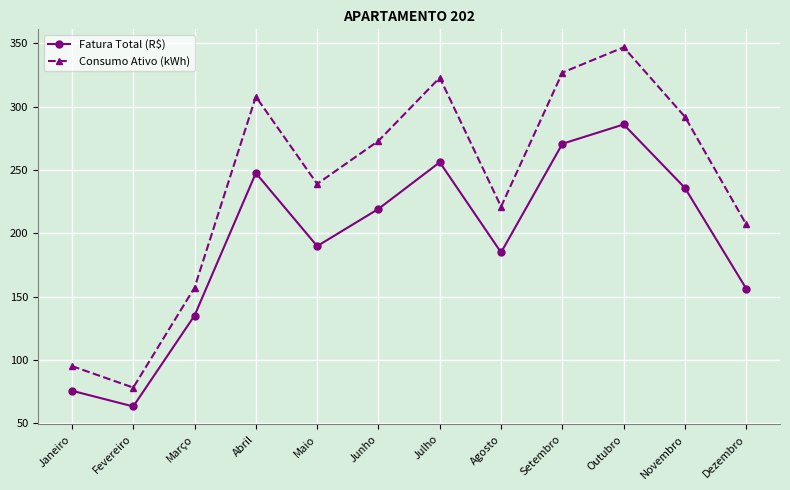

What is the average value of the Consumo Ativo (kWh) series?

238.9